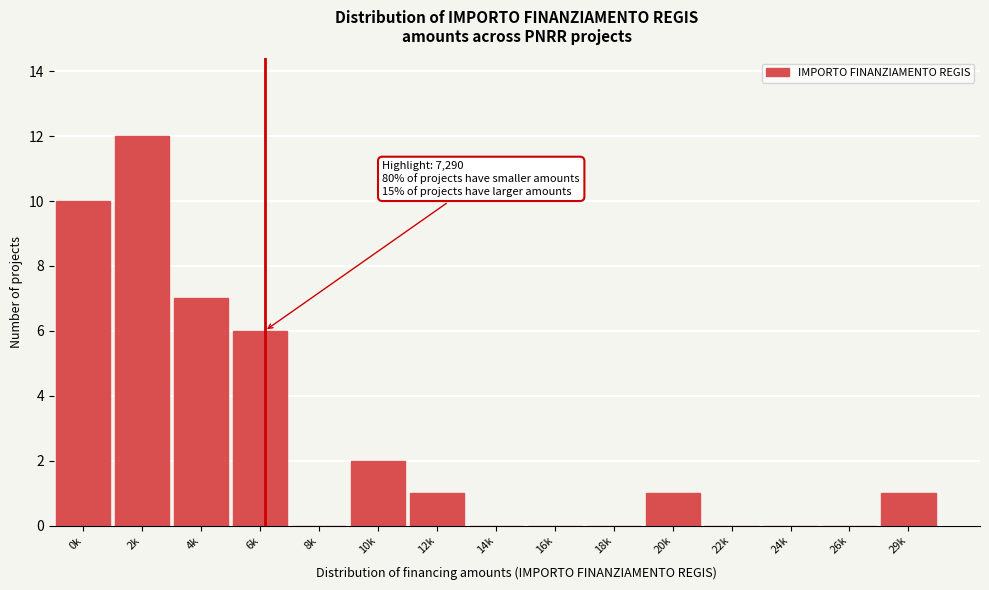

Reading left to right, extract all data points from this chart.

0k=10	2k=12	4k=7	6k=6	8k=0	10k=2	12k=1	14k=0	16k=0	18k=0	20k=1	22k=0	24k=0	26k=0	29k=1